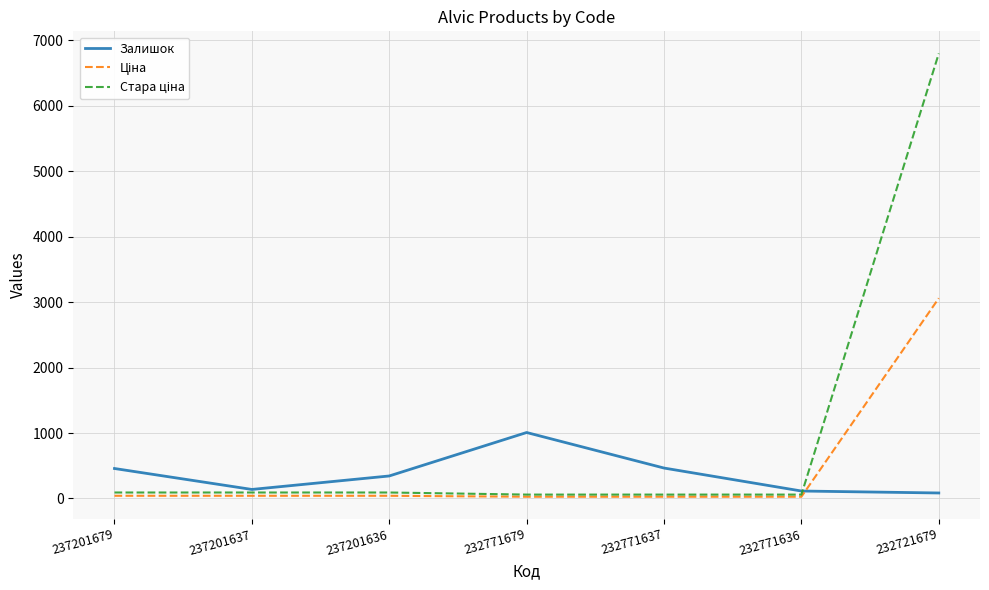

What is the maximum value shown in the chart?

6799.2